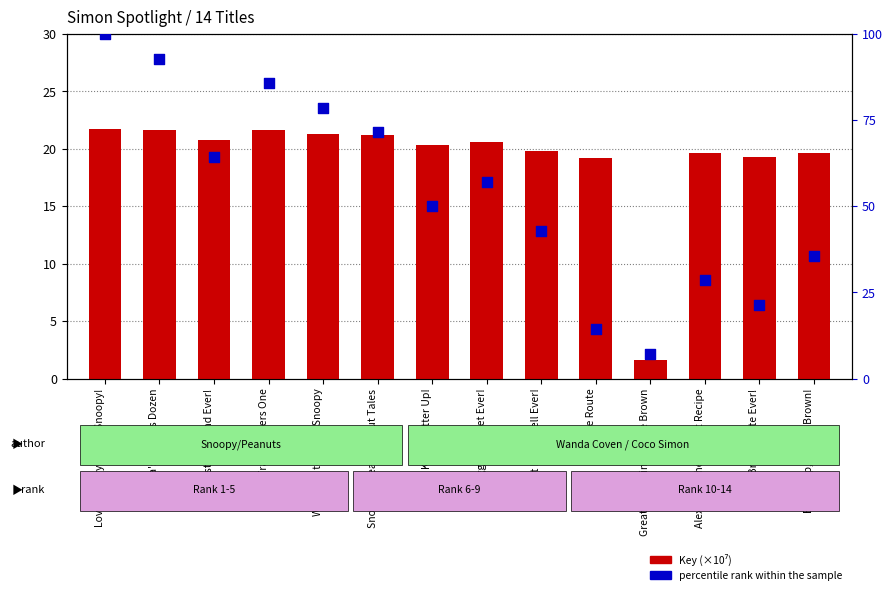

What are all the series names shown in the legend?

Key (×10⁷), percentile rank within the sample